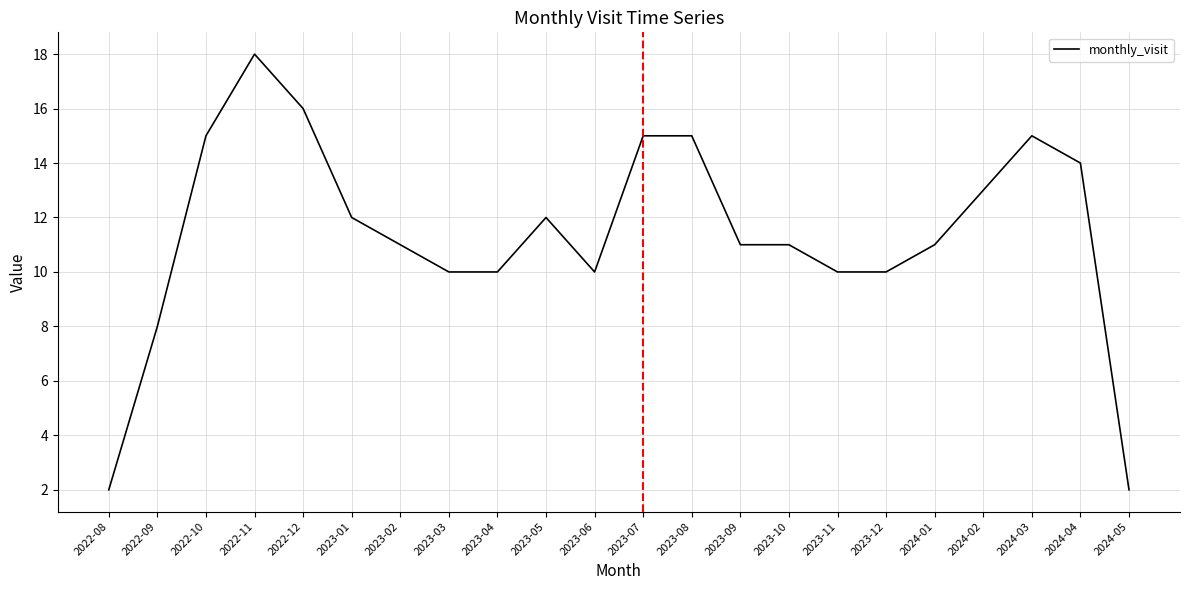

What position from the left is 2023-03?

8